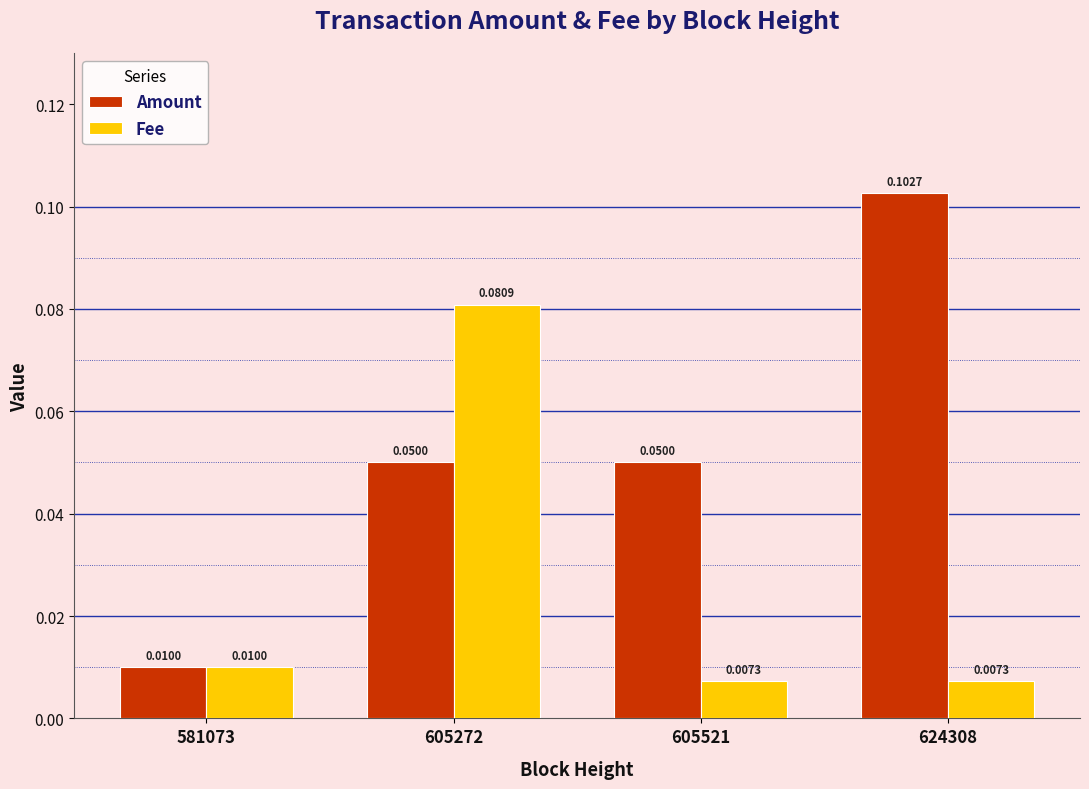

At how many categories does at least one series exceed 0?

4